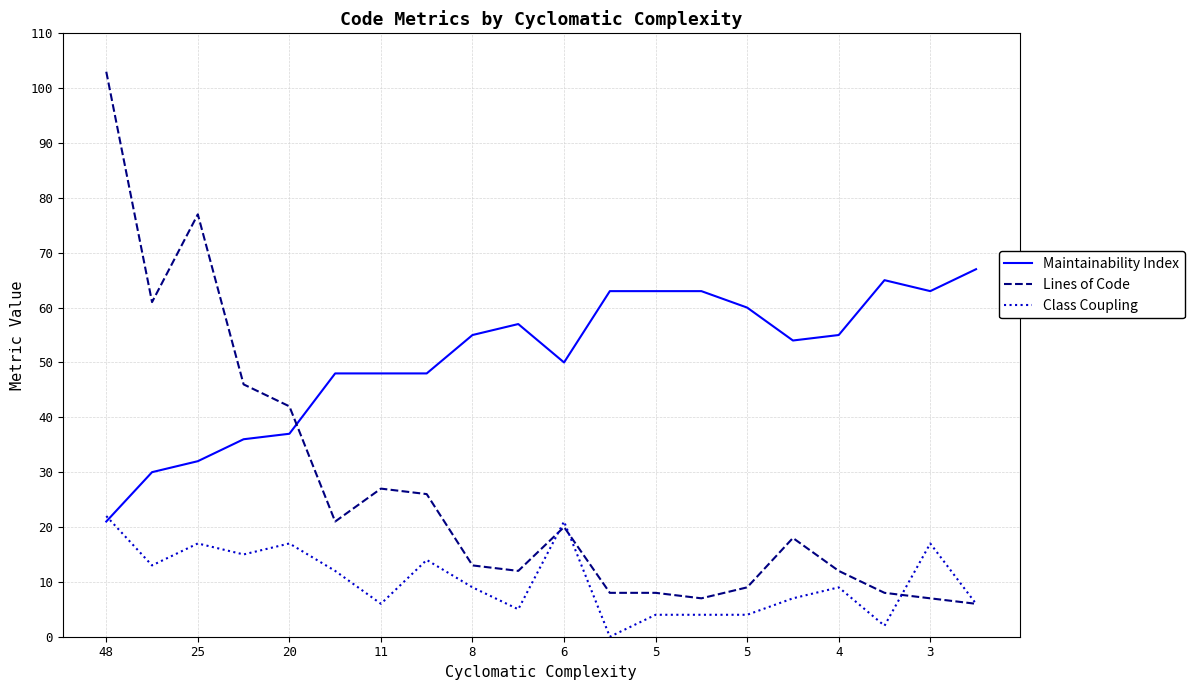

Reading right to left, list all the values displayed in this chart.

Maintainability Index: 67	63	65	55	54	60	63	63	63	50	57	55	48	48	48	37	36	32	30	21
Lines of Code: 6	7	8	12	18	9	7	8	8	20	12	13	26	27	21	42	46	77	61	103
Class Coupling: 6	17	2	9	7	4	4	4	0	21	5	9	14	6	12	17	15	17	13	22